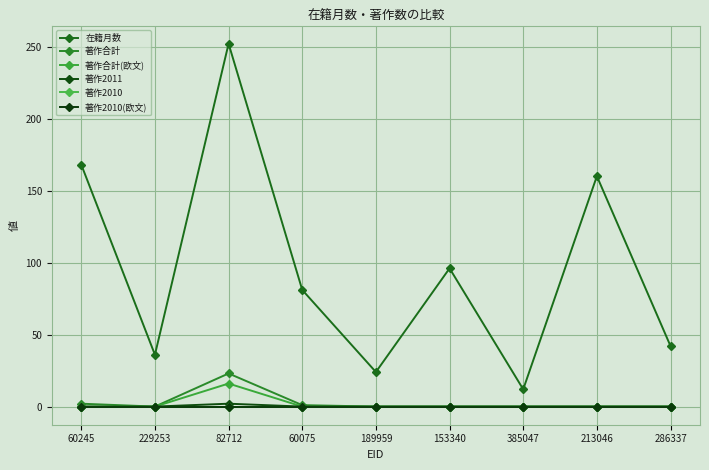

What is the total value across all series at 286337?

42